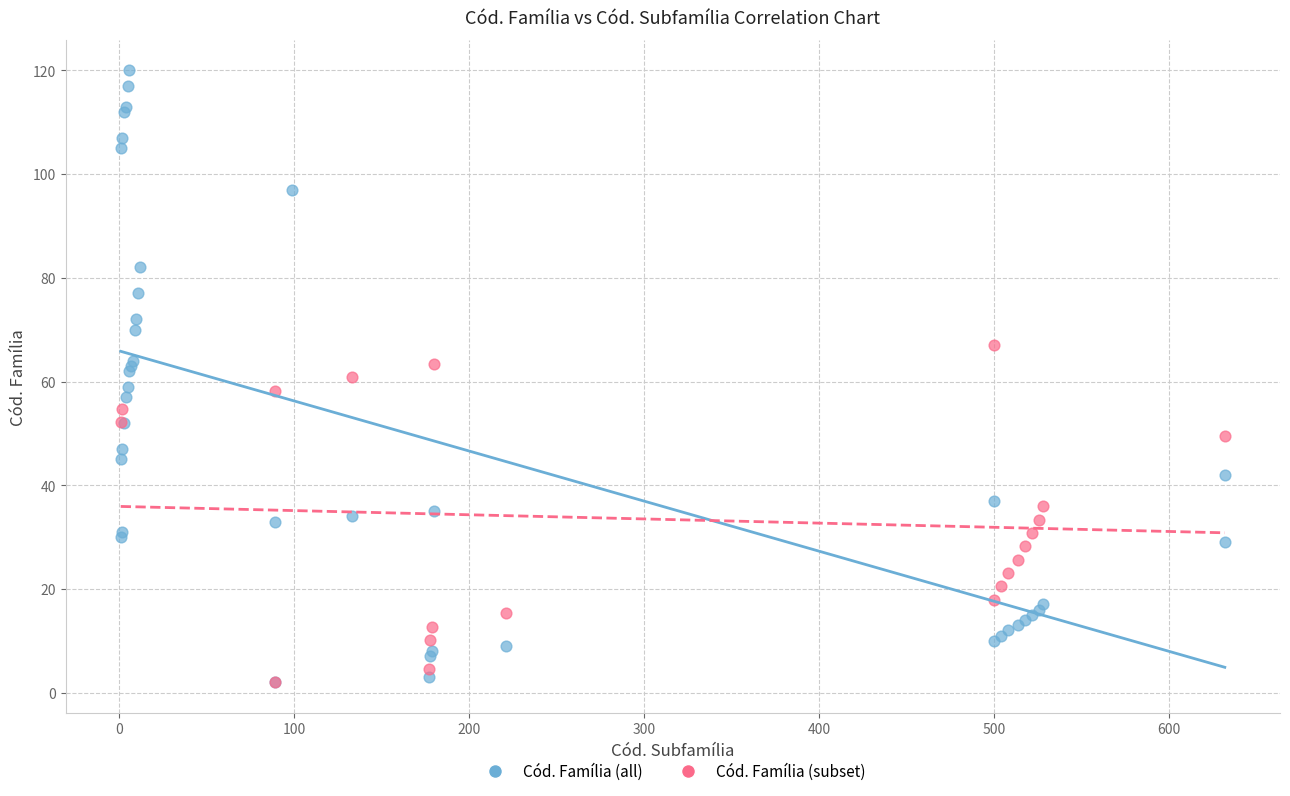

Which series has the largest Y range (max minus min)?

Cód. Família (all)